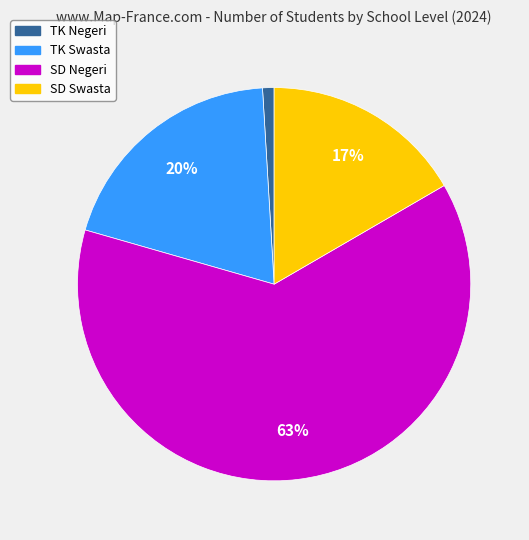

Does any single category account for the majority?

Yes